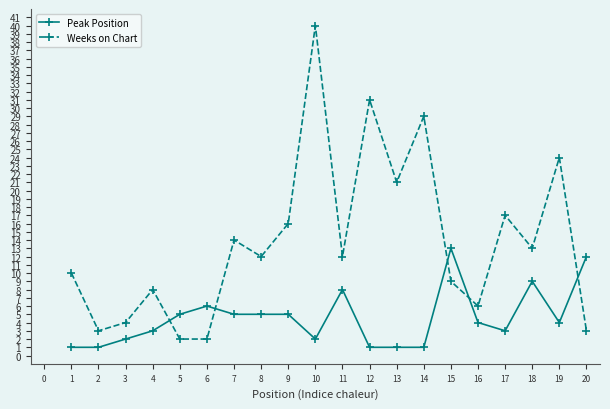

What is the sum of the Weeks on Chart values at 6 and 3?

6